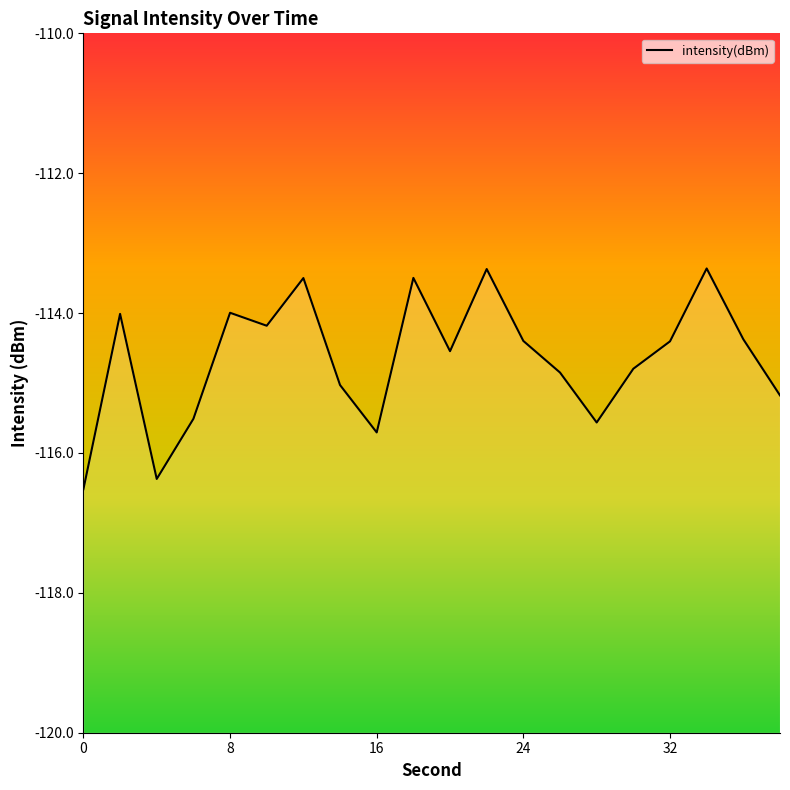

What is the difference between the maximum and minimum values?

3.2